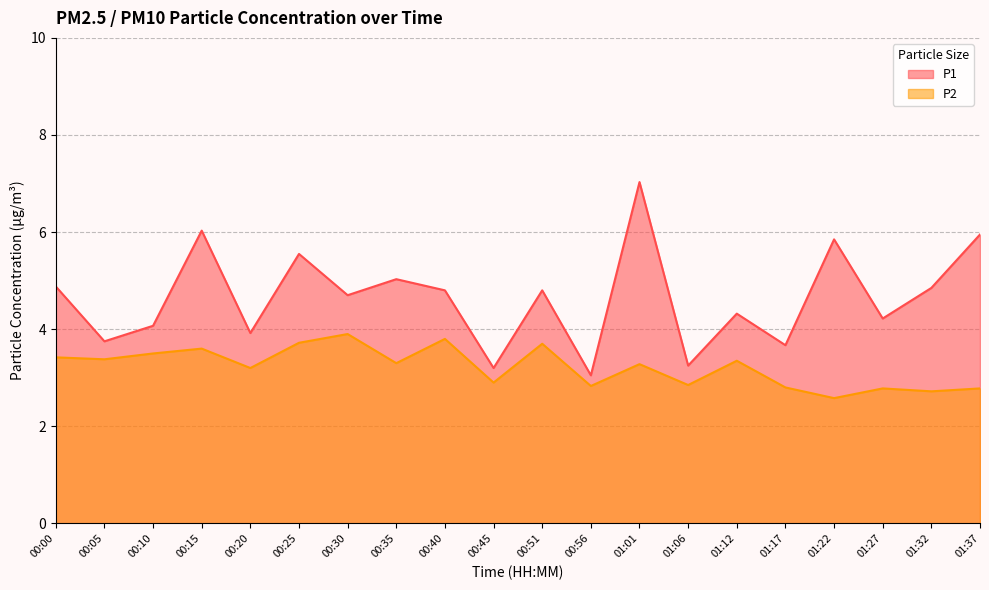

True or false: P2 and P1 cross at least once.

False